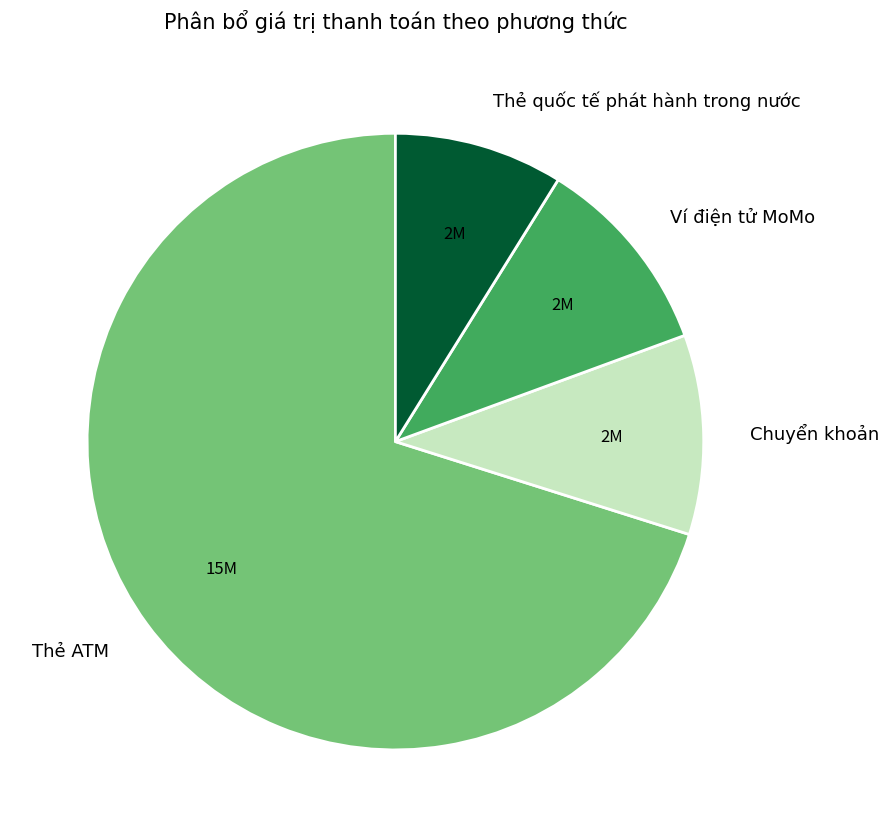

How many slices are in this pie chart?

4